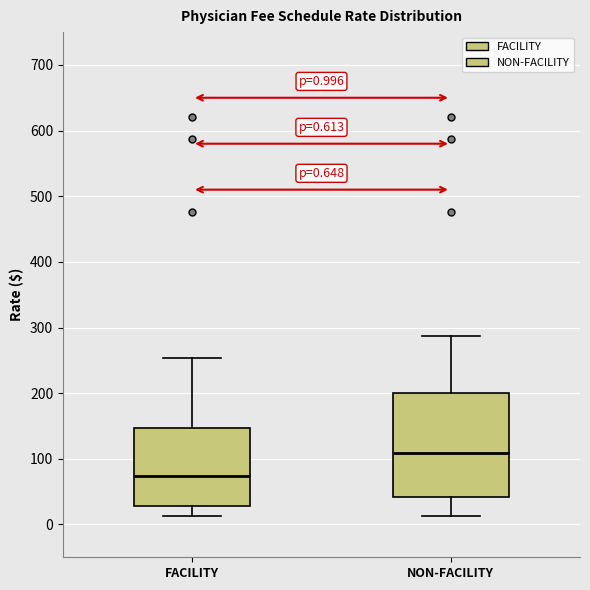

Which box's median line is the highest?

NON-FACILITY